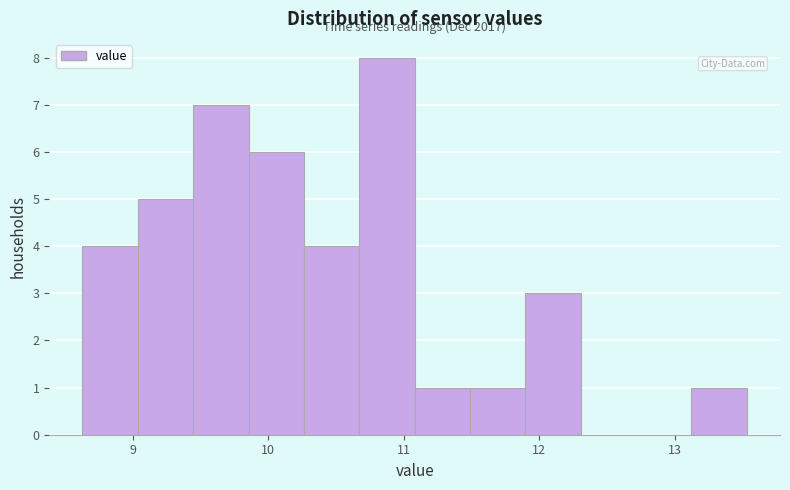

Over which range of the x-axis is the bar tallest?

10.7 to 11.1